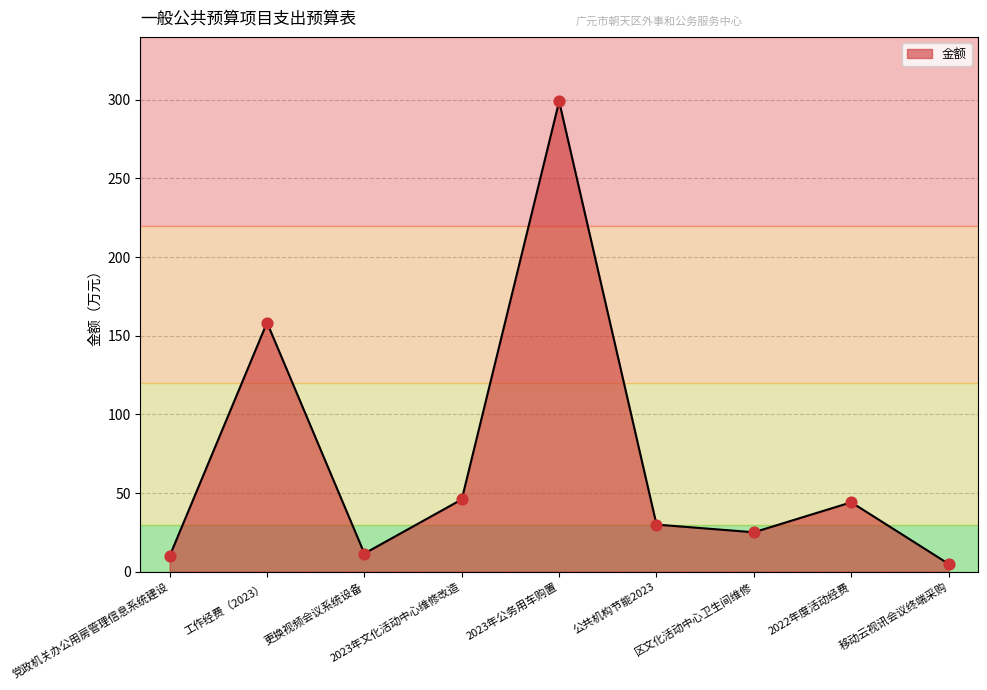

What is the ratio of the value at 党政机关办公用房管理信息系统建设 to the value at 工作经费（2023）?

0.1